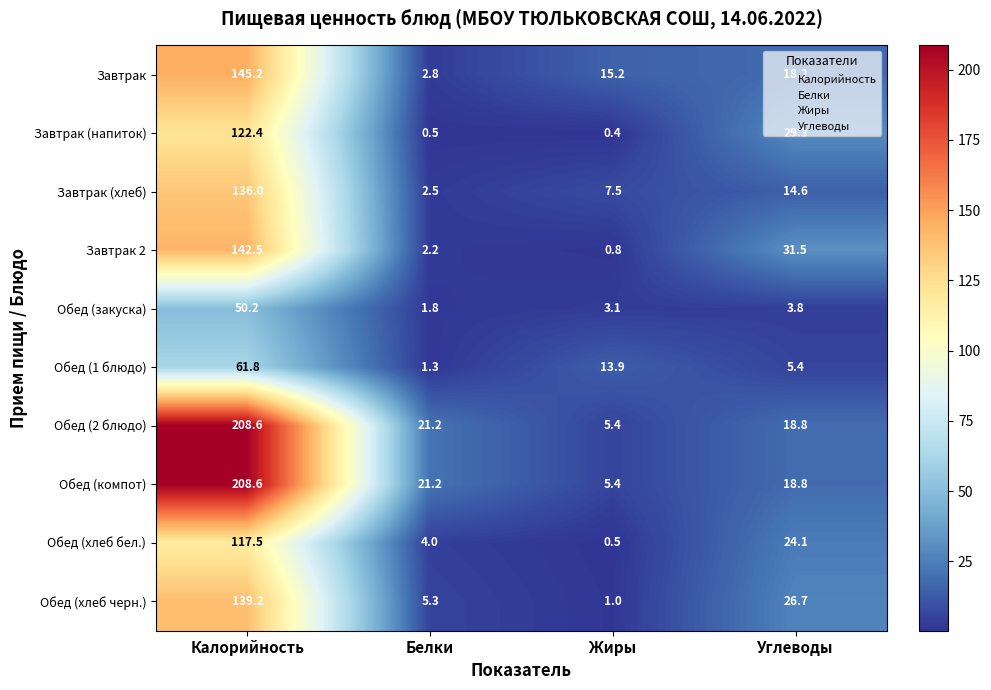

At which category is the sum across all series the highest?

Калорийность